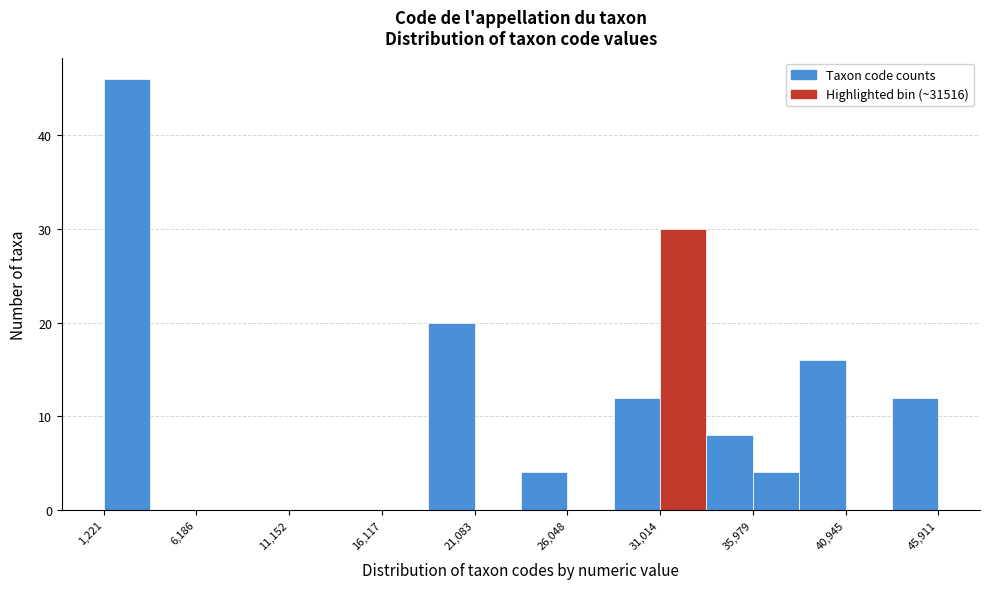

What is the height of the bar covering 23500 to 26000 on the x-axis? Neither the bar edges nor the heights are printed on the chart, so give them approximately, as read against the axes.

4